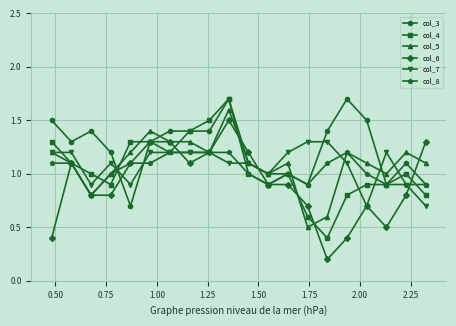

True or false: col_3 has more than 2 interior local peaks.

True